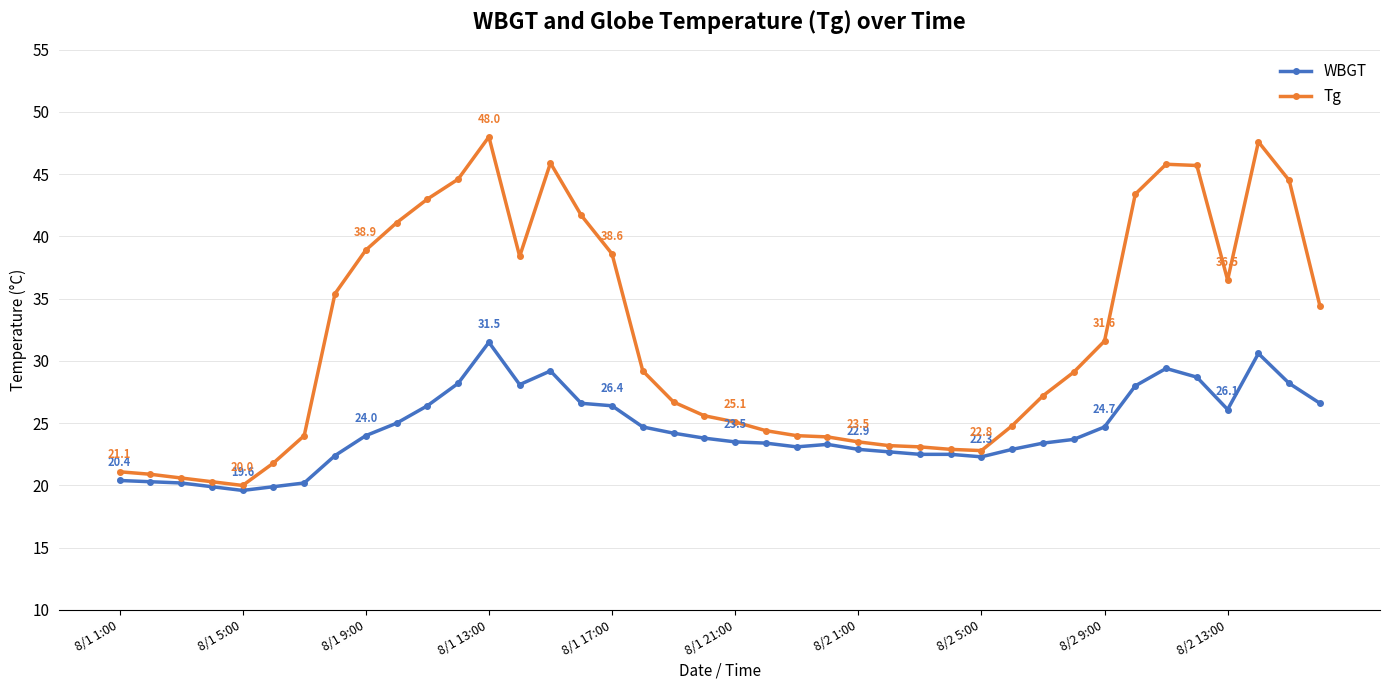

What is the value of the WBGT point at the 17th from the left?

26.4